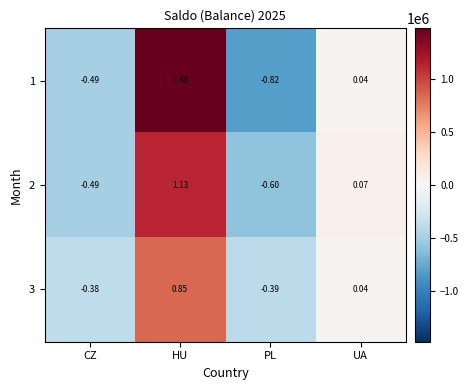

At which label does 1 reach its peak?

HU